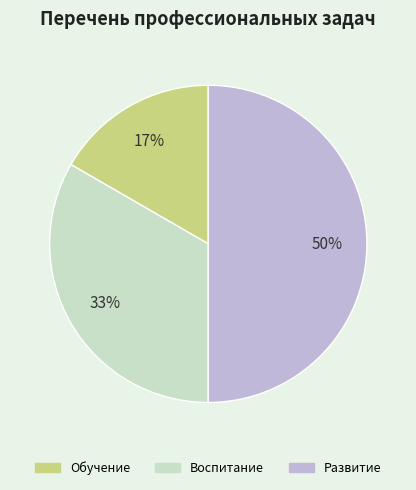

Is it true that Развитие is 50% of the pie?

True